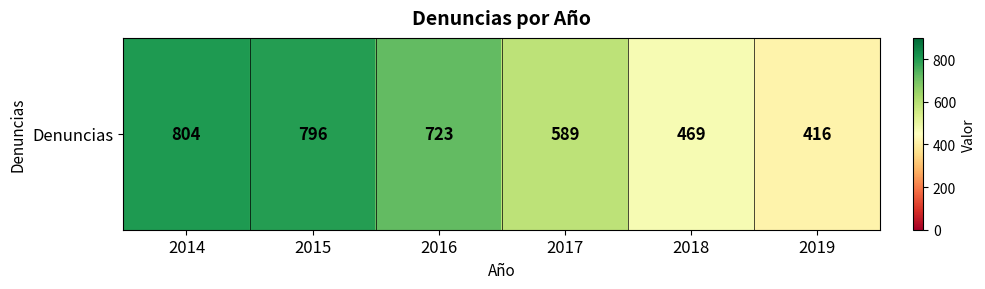

Rank the categories by value from highest to lowest.

2014, 2015, 2016, 2017, 2018, 2019